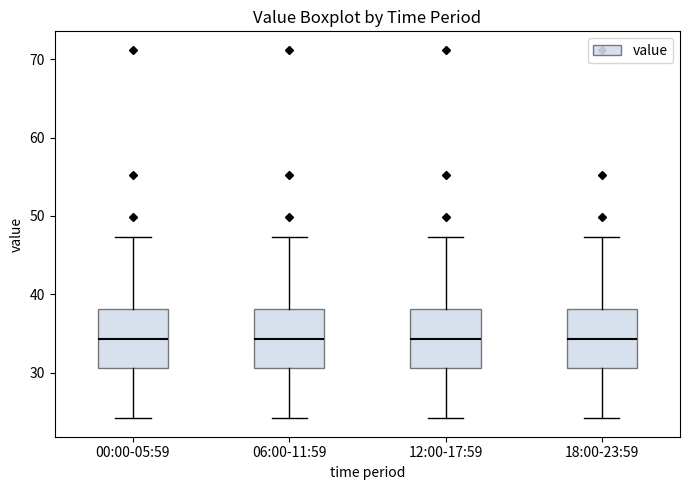

Reading left to right, read every box against the y-axis: the position of its median line, the range the box covers, and the ends of its whiskers. The values are not printed on the chart, so give them approximately, as read against the axis.

00:00-05:59: median 34, box 31 to 38, whiskers 24 to 47
06:00-11:59: median 34, box 31 to 38, whiskers 24 to 47
12:00-17:59: median 34, box 31 to 38, whiskers 24 to 47
18:00-23:59: median 34, box 31 to 38, whiskers 24 to 47